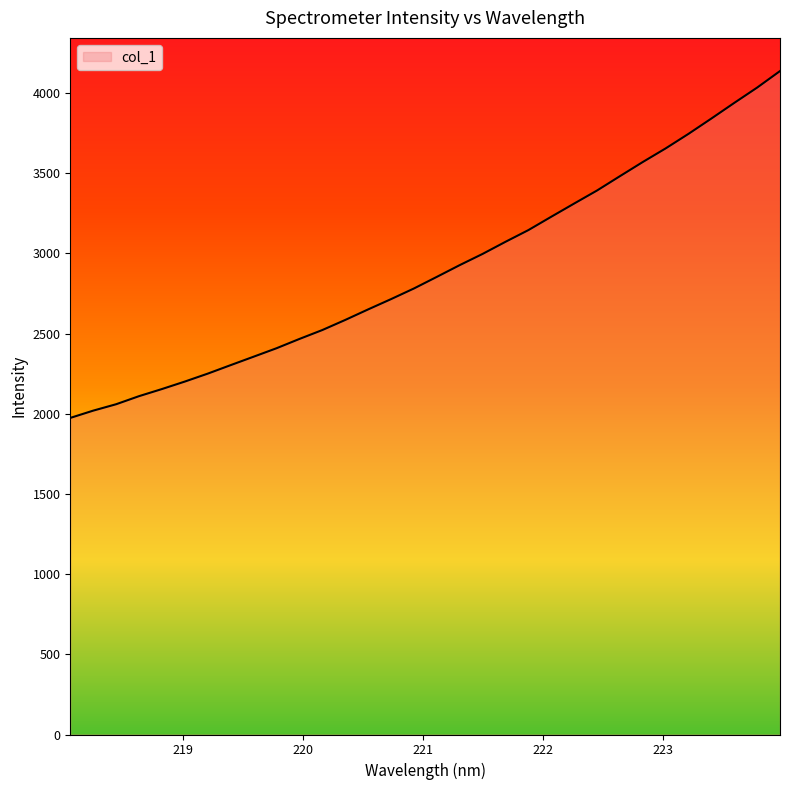

What is the minimum value shown in the chart?

1973.9